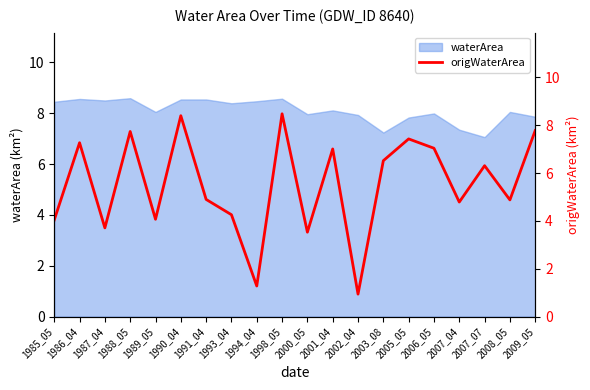

What is the highest value of the waterArea series?

8.6